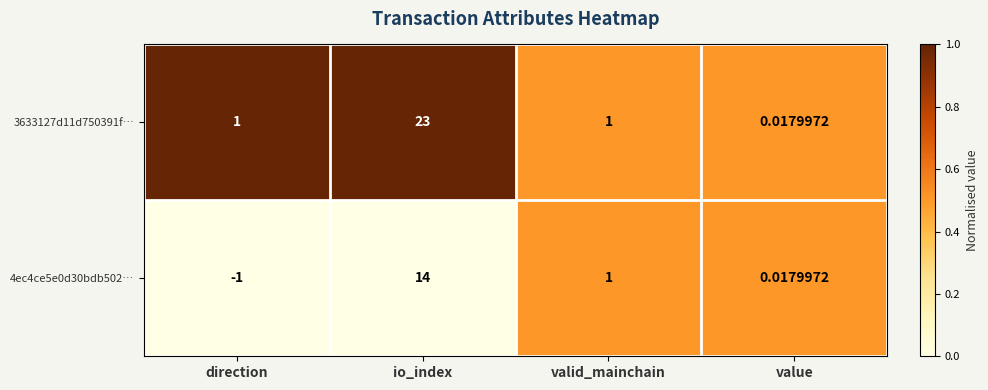

At which label is 4ec4ce5e0d30bdb502… closest to 6?

valid_mainchain